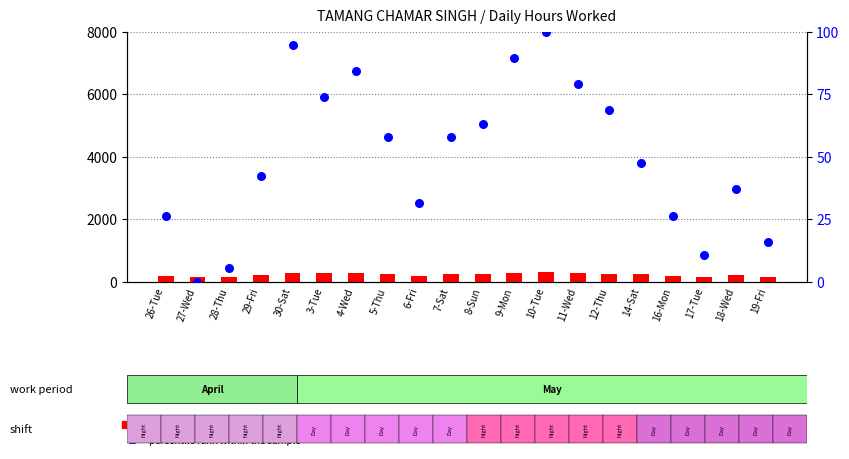

Which series contains the highest Y value?

count